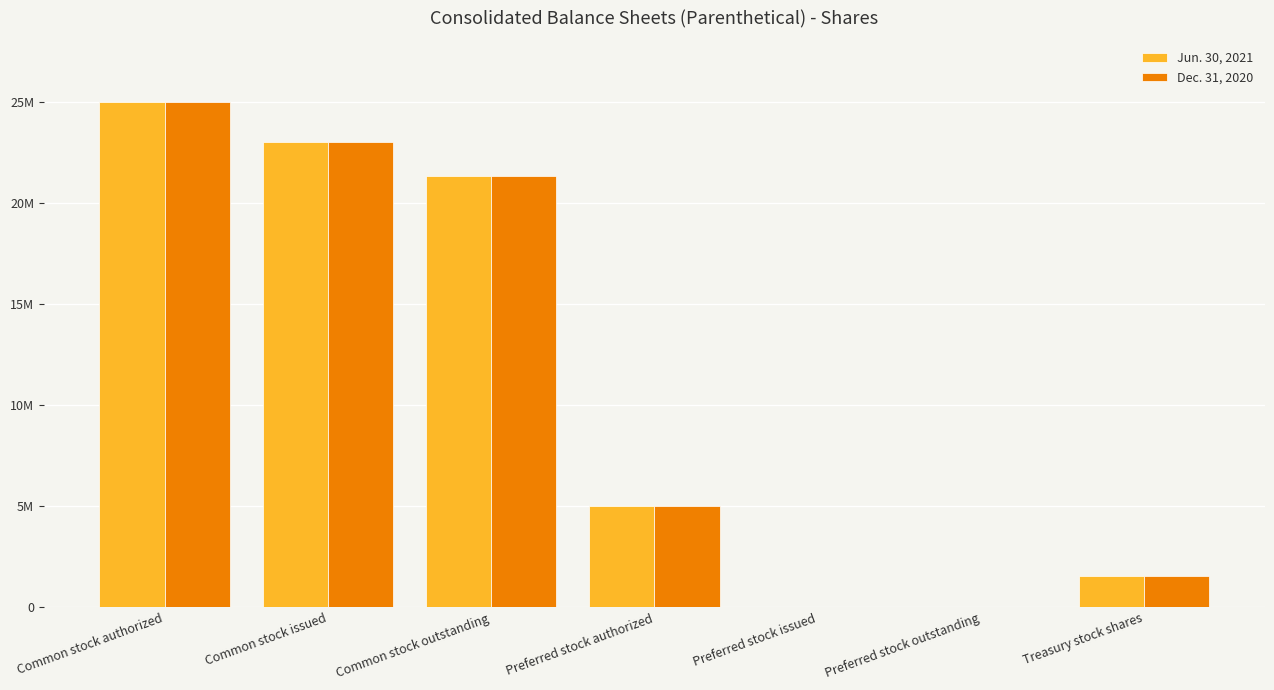

What position from the right is Preferred stock issued?

3